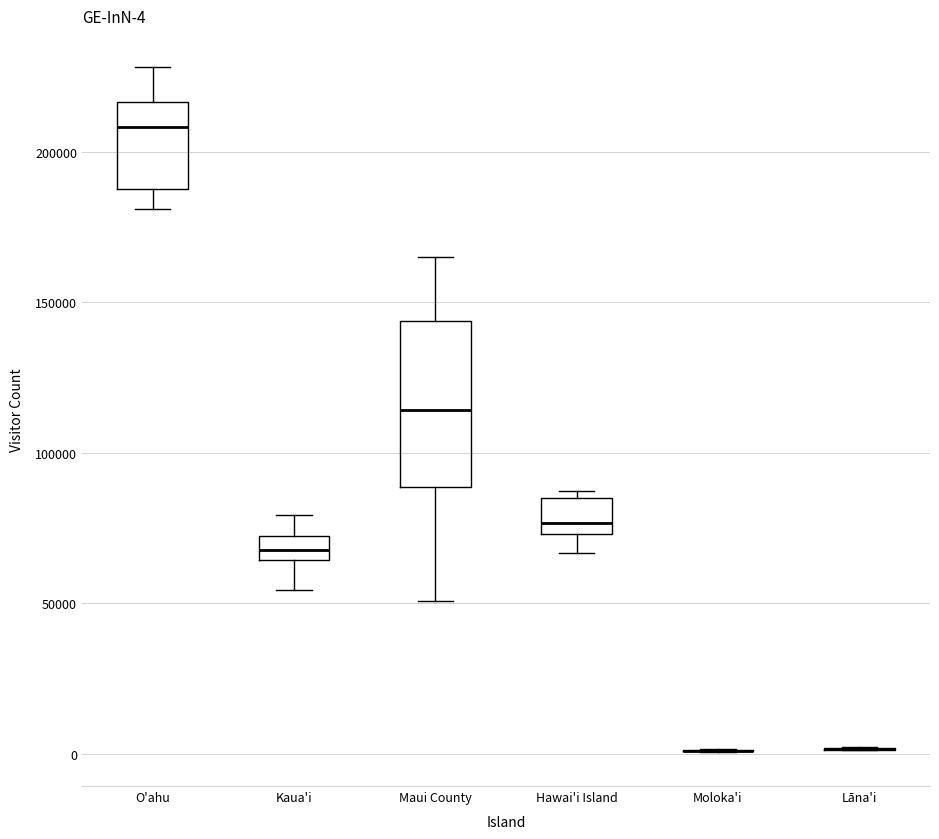

Which box is the tallest, from its lower edge to its upper edge?

Maui County